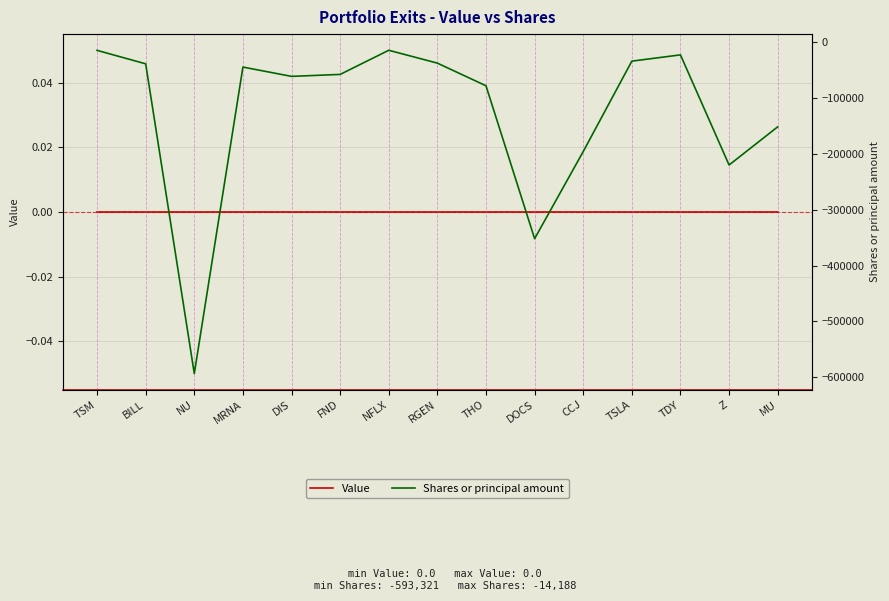

What is the average value of the Shares or principal amount series?

-127493